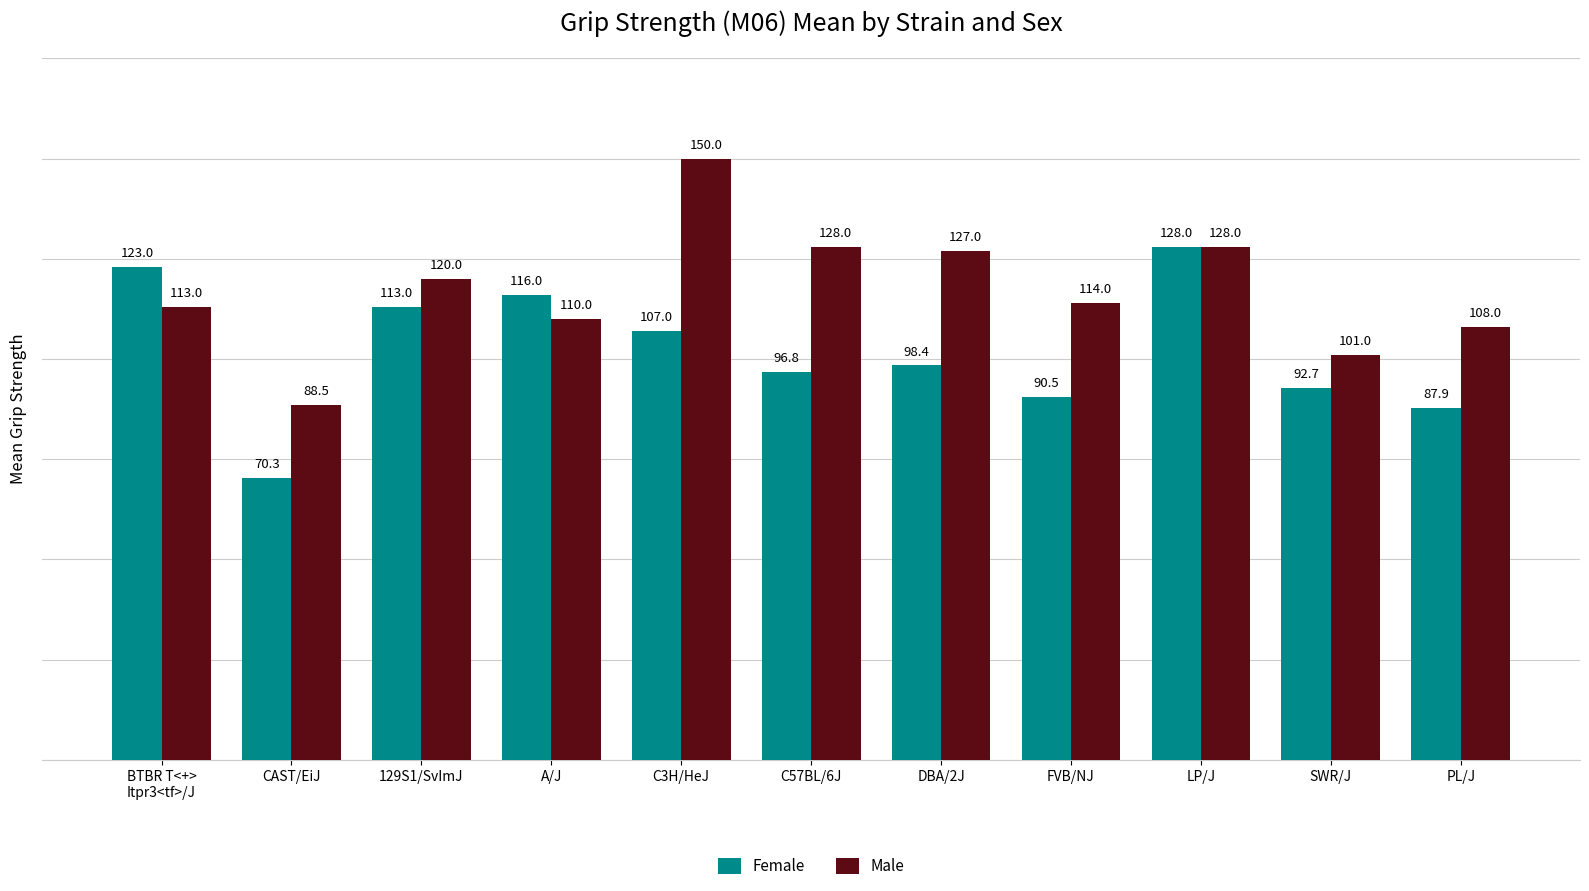

Reading left to right, transcribe all the data shown in this chart.

Female: 123.0	70.3	113.0	116.0	107.0	96.8	98.4	90.5	128.0	92.7	87.9
Male: 113.0	88.5	120.0	110.0	150.0	128.0	127.0	114.0	128.0	101.0	108.0